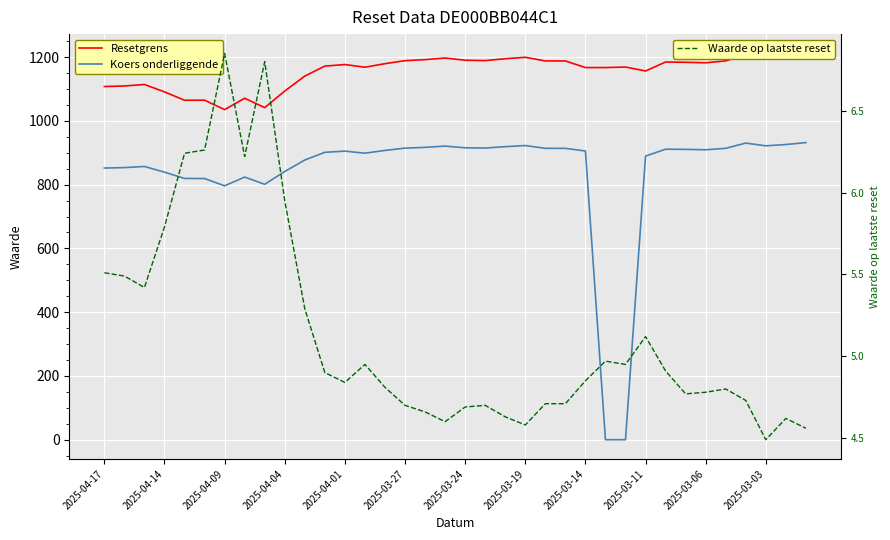

What is the sum of all Waarde op laatste reset values?

184.8